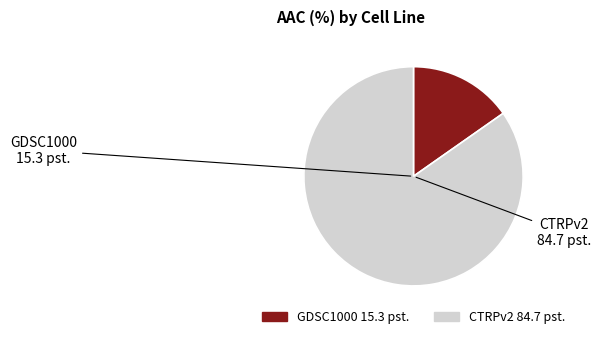

What is the majority slice?

CTRPv2